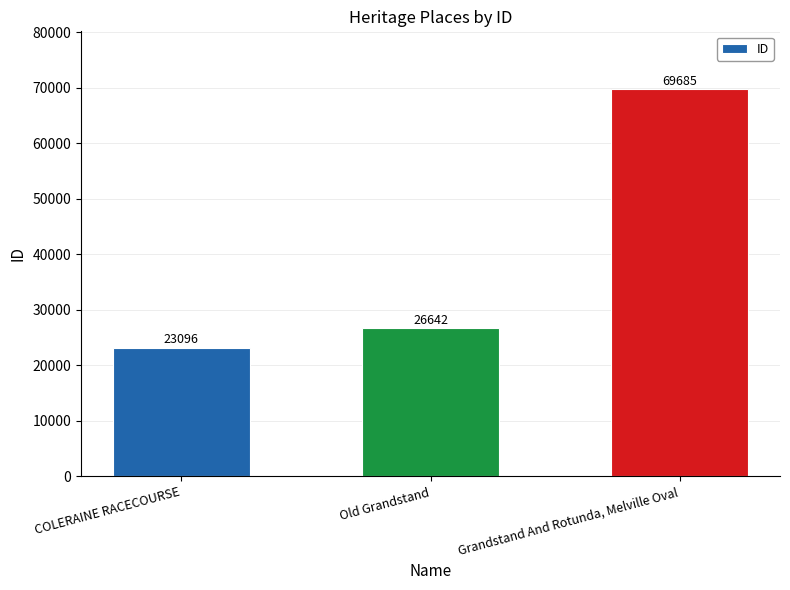

What is the change in value from COLERAINE RACECOURSE to Old Grandstand?

+3546